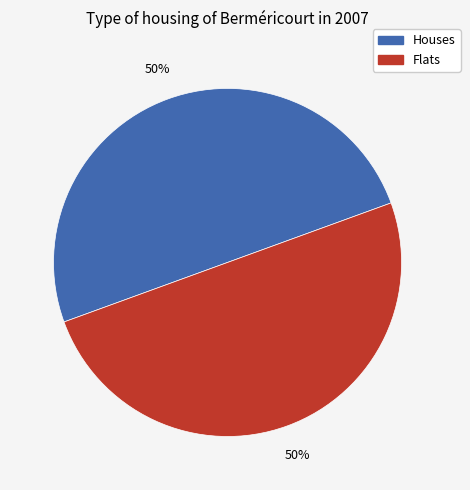

To the nearest percent, what is the average slice percentage?

50%